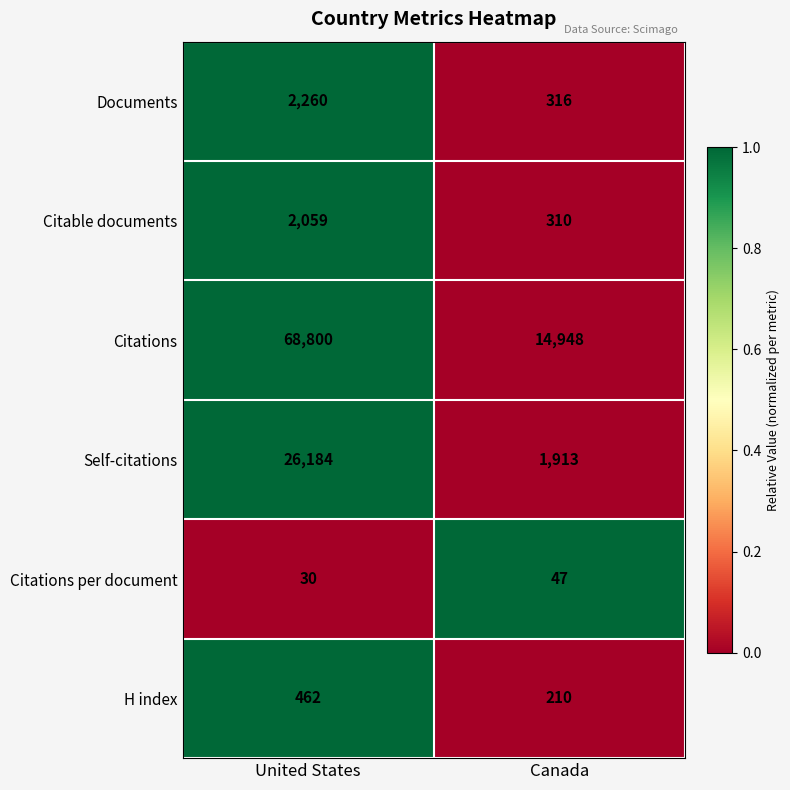

Is it true that Self-citations equals 1913 at Canada?

True